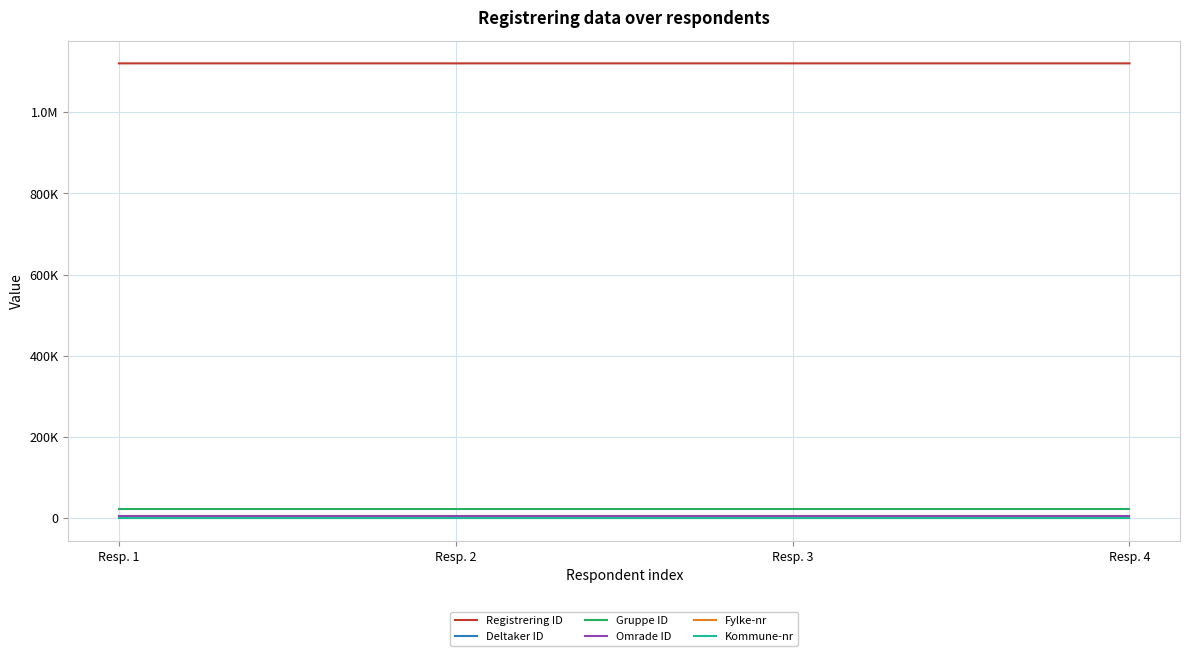

What are all the series names shown in the legend?

Registrering ID, Deltaker ID, Gruppe ID, Omrade ID, Fylke-nr, Kommune-nr